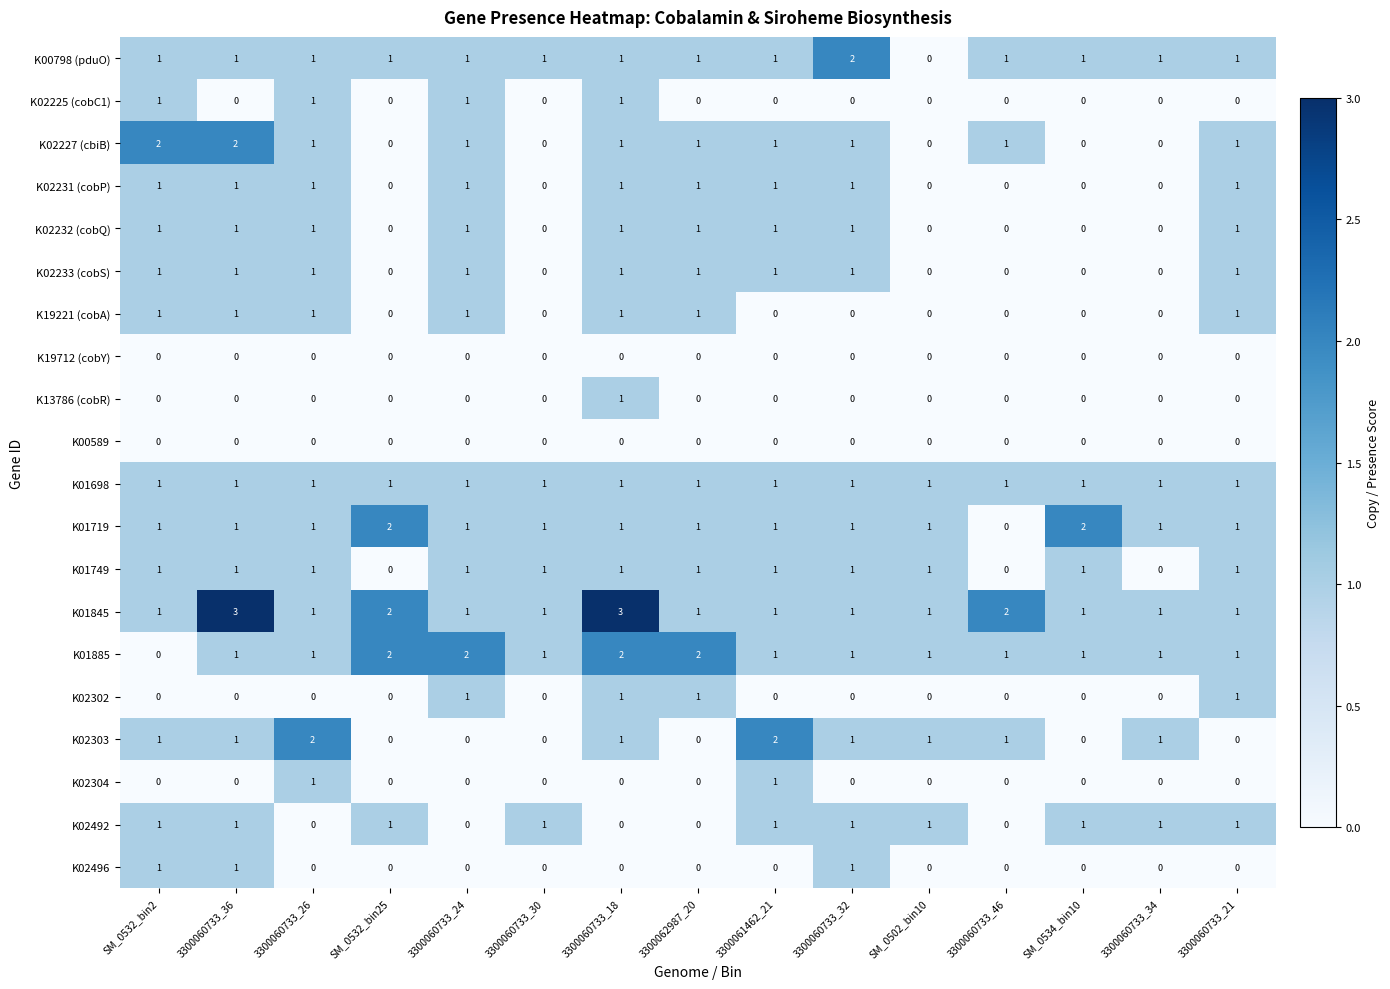

Which series has the largest total across all categories?

K01845